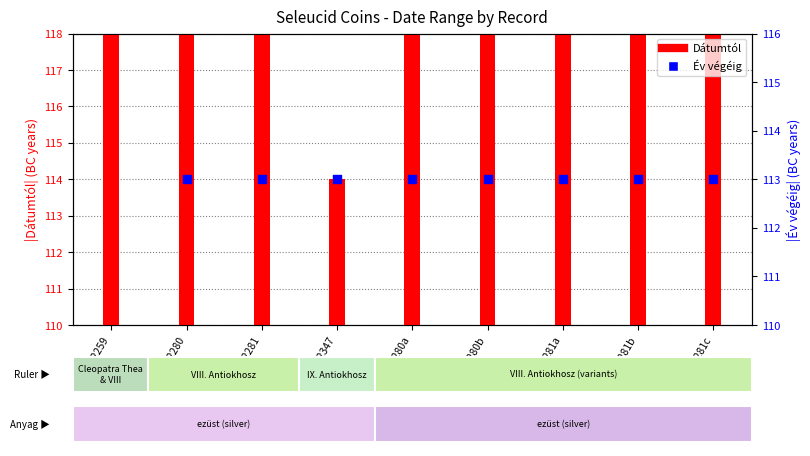

Which series contains the highest Y value?

Dátumtól